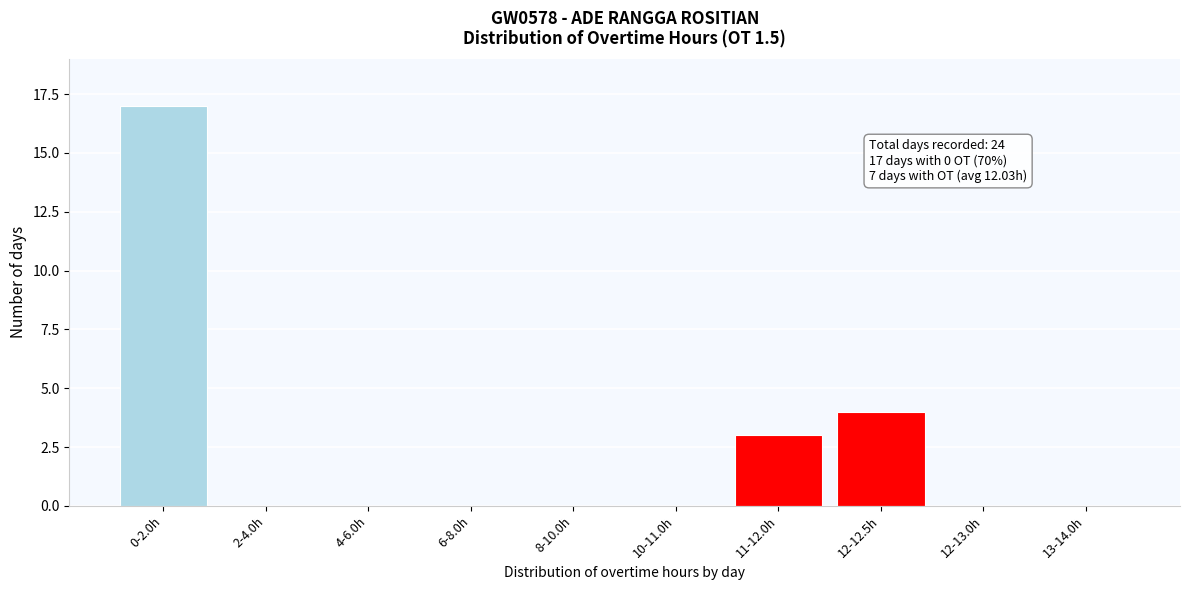

Reading left to right, transcribe all the data shown in this chart.

0-2.0h=17	2-4.0h=0	4-6.0h=0	6-8.0h=0	8-10.0h=0	10-11.0h=0	11-12.0h=3	12-12.5h=4	12-13.0h=0	13-14.0h=0